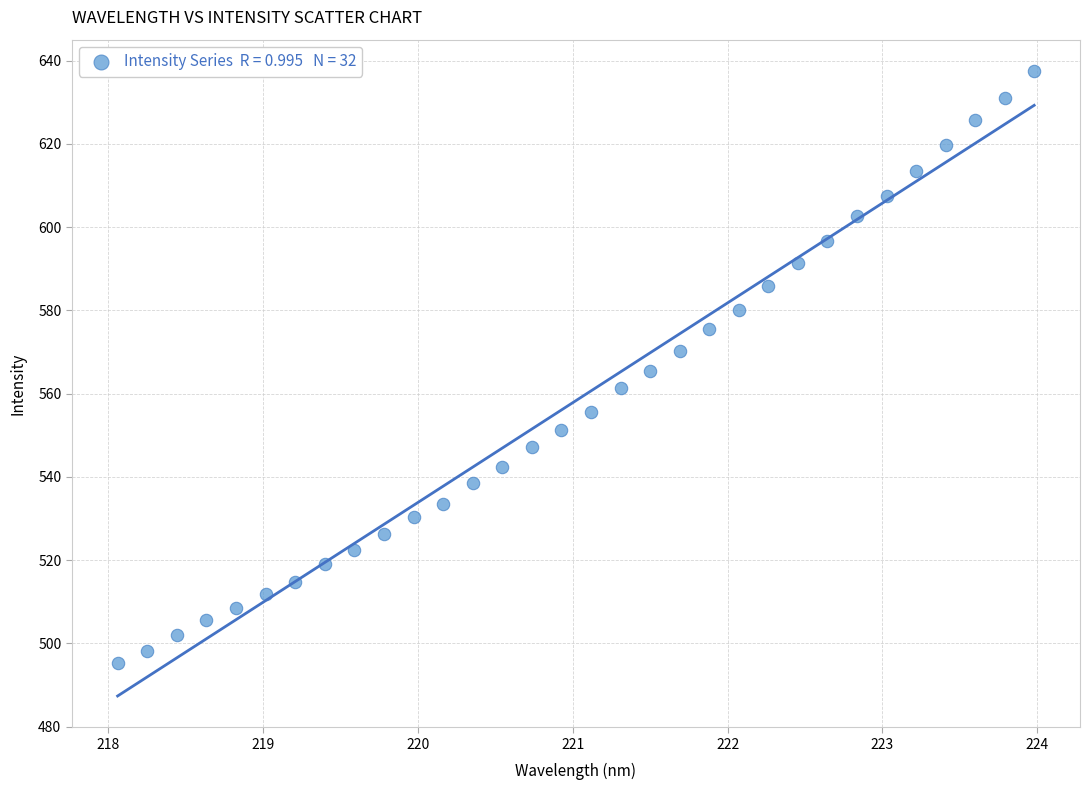

What is the range of Y values (max minus min)?

142.1